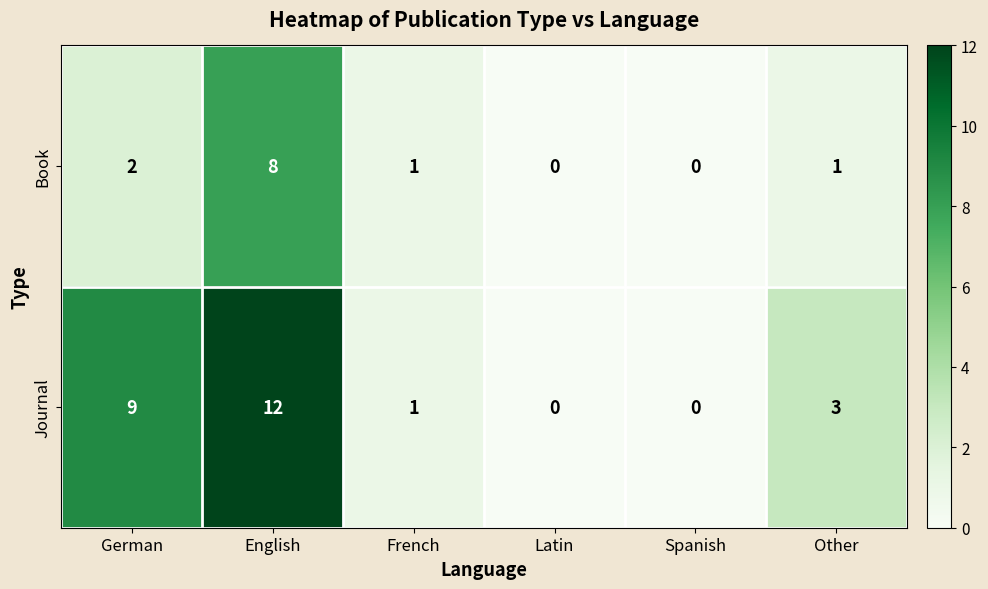

How many positive values does the Journal series have?

4